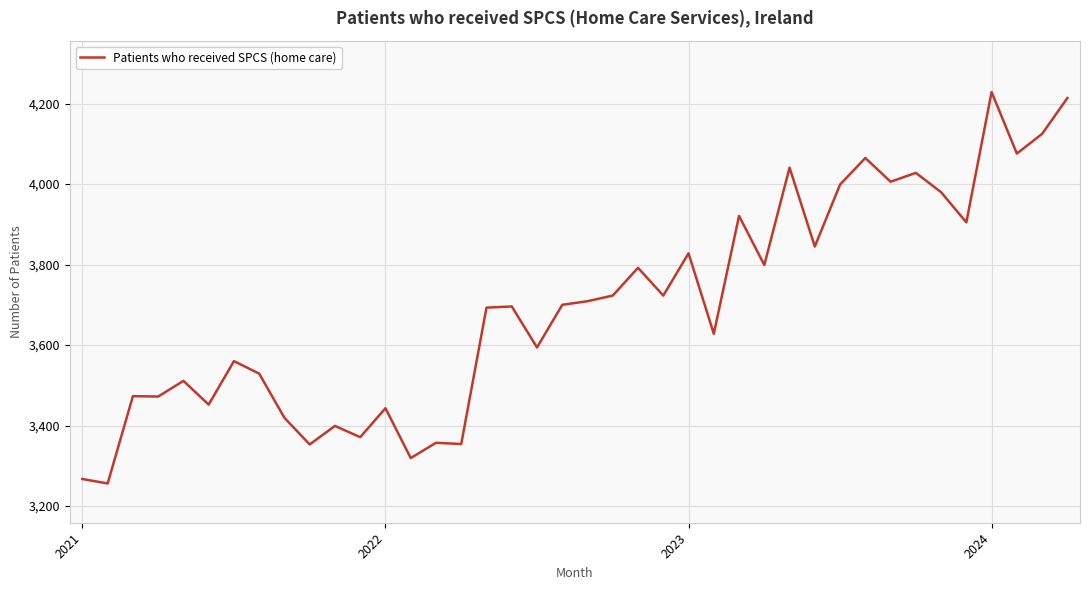

What is the greatest value displayed?

4229